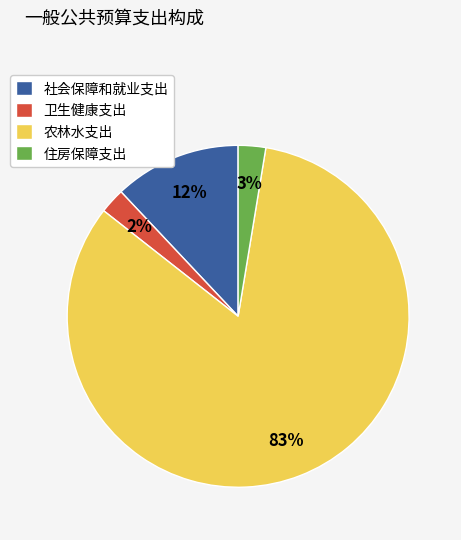

Is the sum of 农林水支出 and 卫生健康支出 greater than half?

Yes